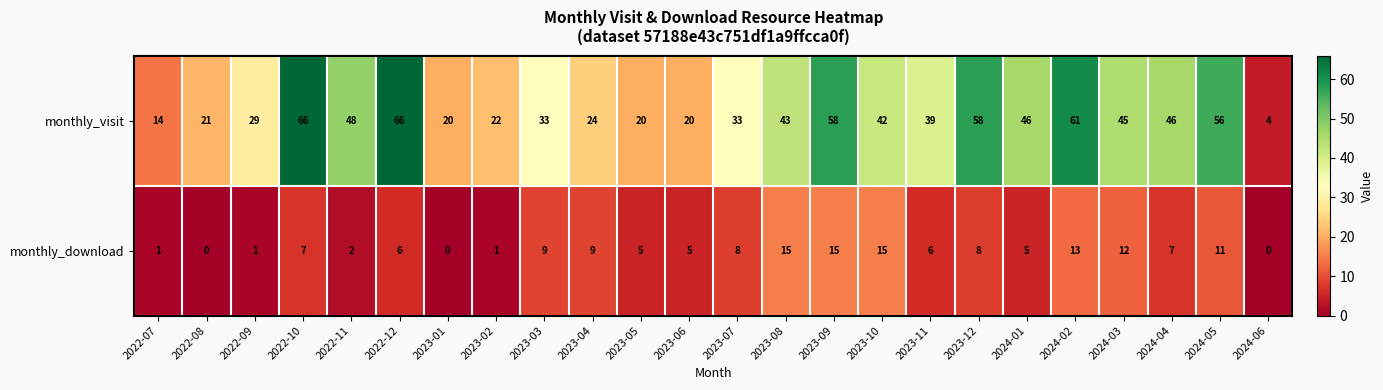

How many distinct data groups are displayed?

2